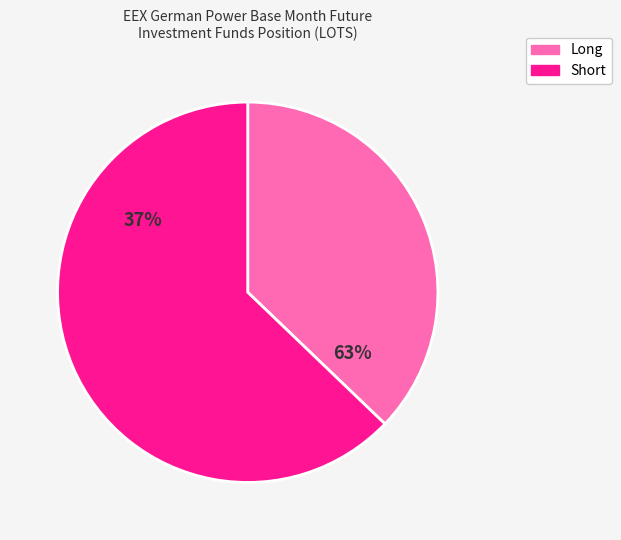

To the nearest percent, what percentage of the pie is Short?

63%